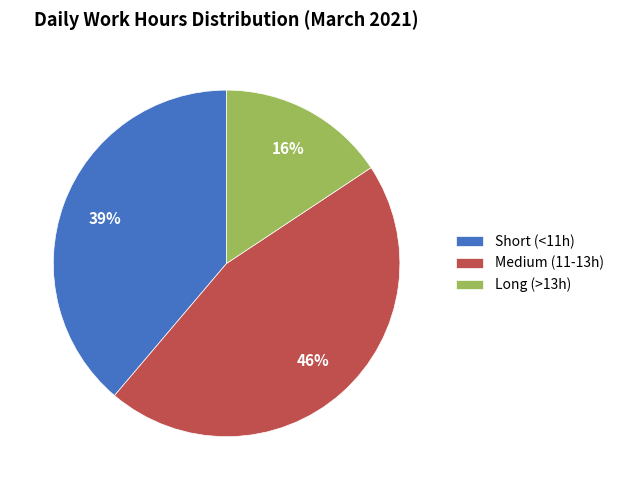

Count the number of slices in the pie.

3